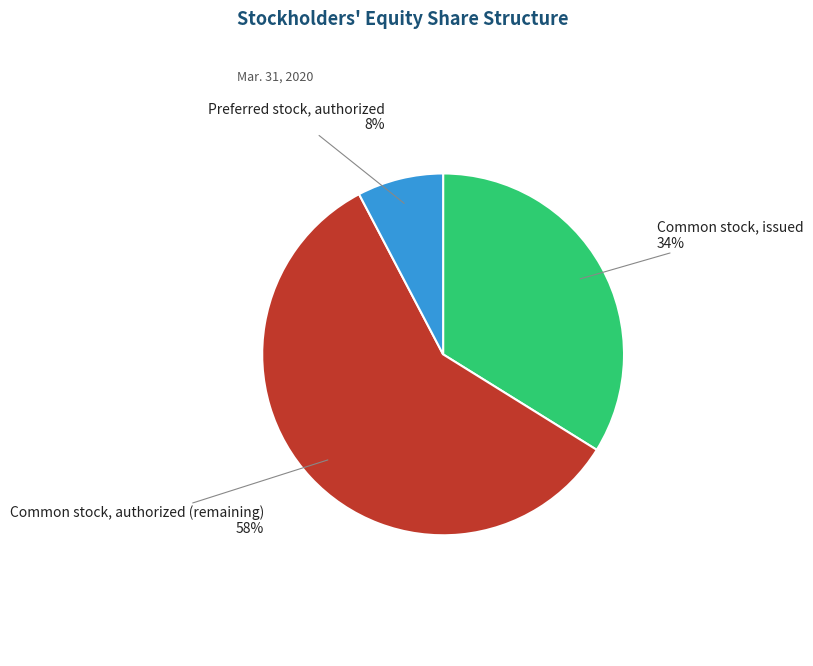

Is there a majority slice in this chart?

Yes